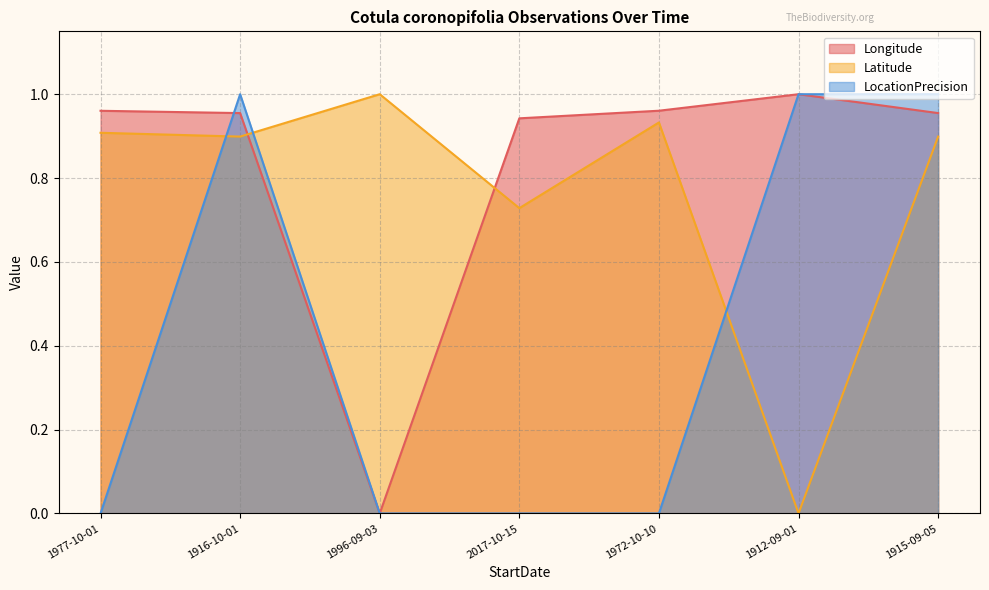

What is the label of the 5th point from the right?

1996-09-03